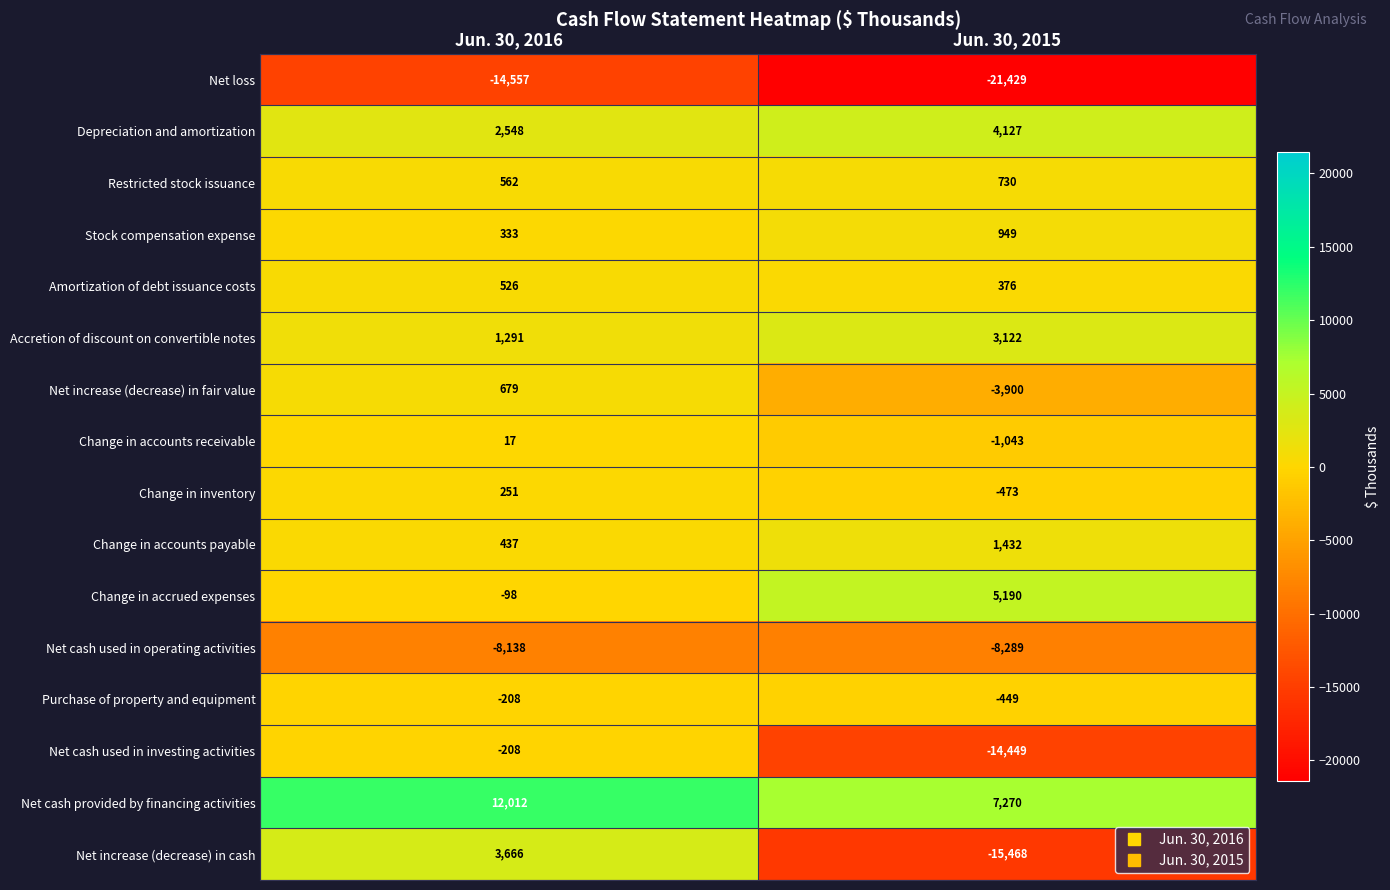

The value of Accretion of discount on convertible notes at Jun. 30, 2015 is 1551. True or false?

False